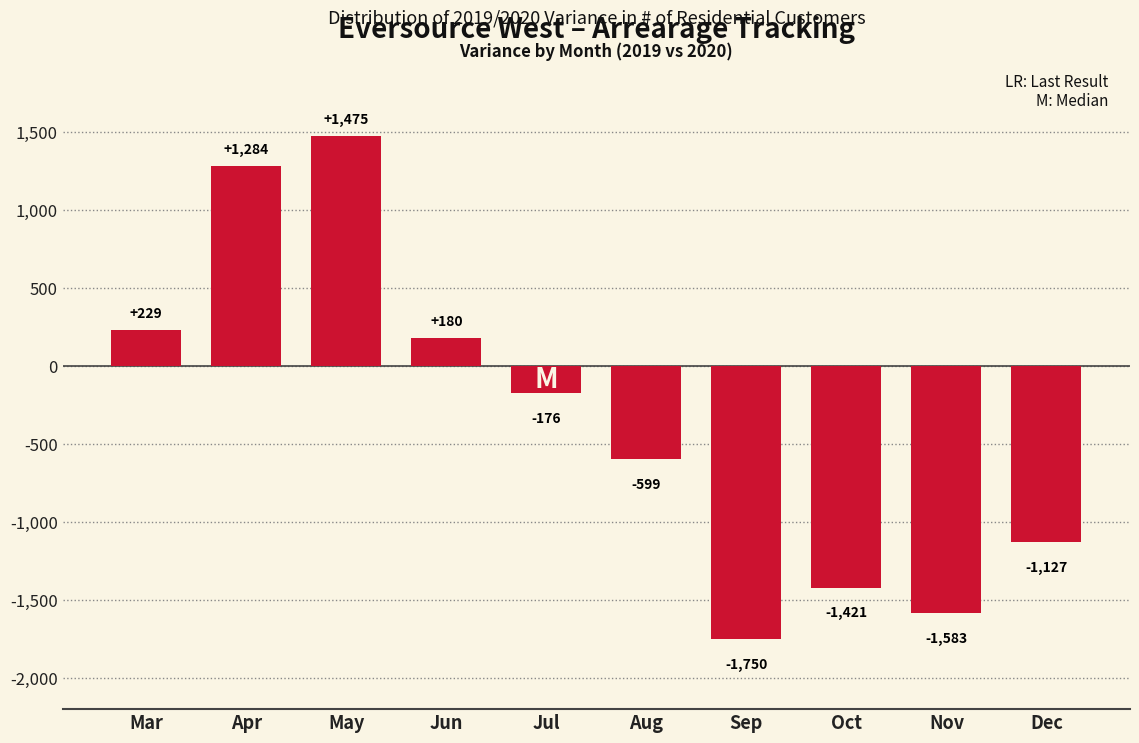

Reading left to right, list all the values displayed in this chart.

Mar=229	Apr=1284	May=1475	Jun=180	Jul=-176	Aug=-599	Sep=-1750	Oct=-1421	Nov=-1583	Dec=-1127